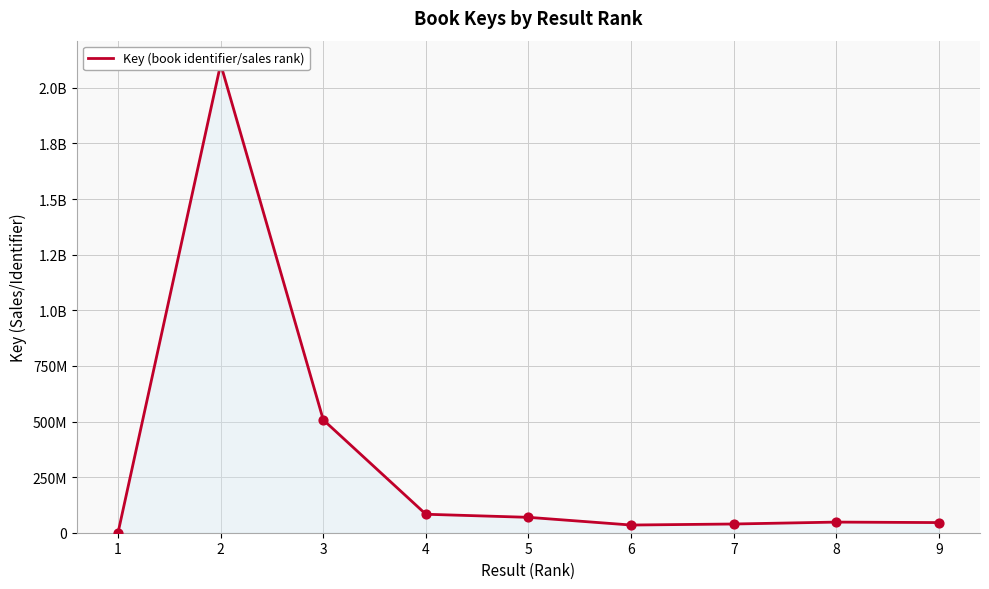

What is the change in value from 3 to 9?

-461726514